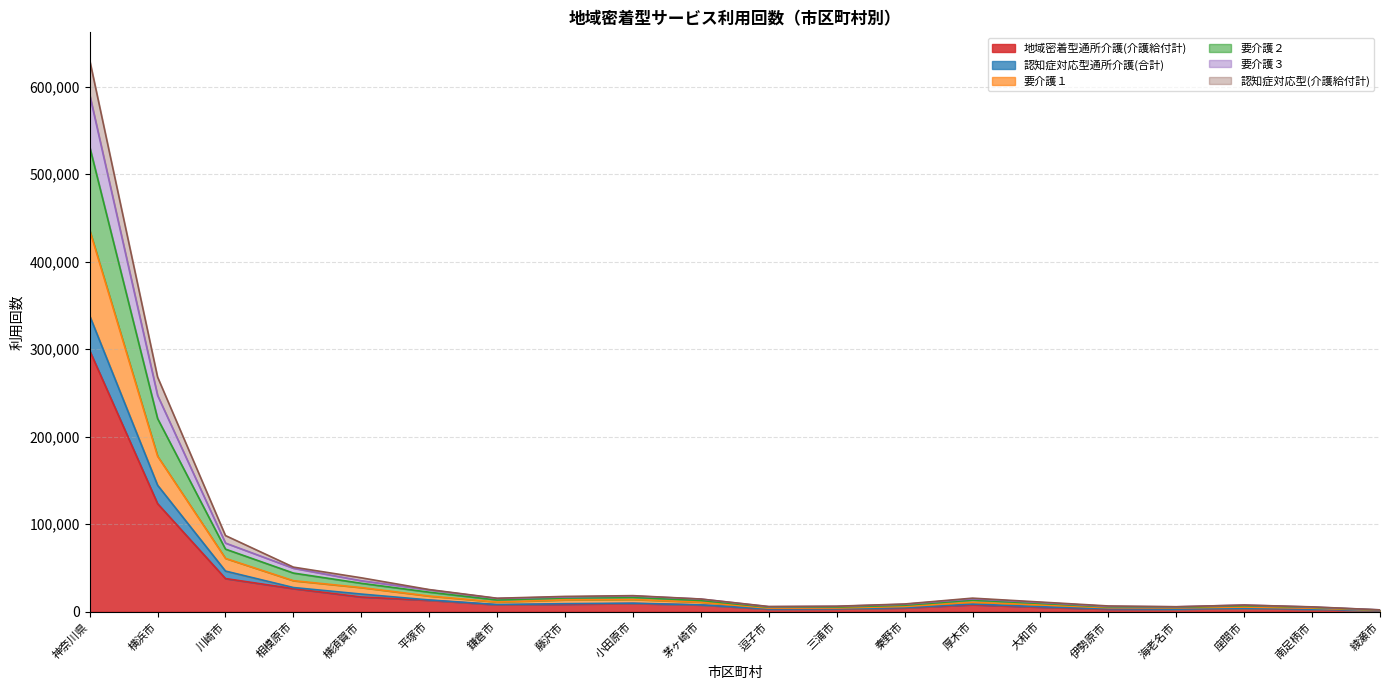

Rank the series at 座間市 from lowest to highest value.

地域密着型通所介護(介護給付計), 認知症対応型通所介護(合計), 要介護１, 認知症対応型(介護給付計), 要介護２, 要介護３